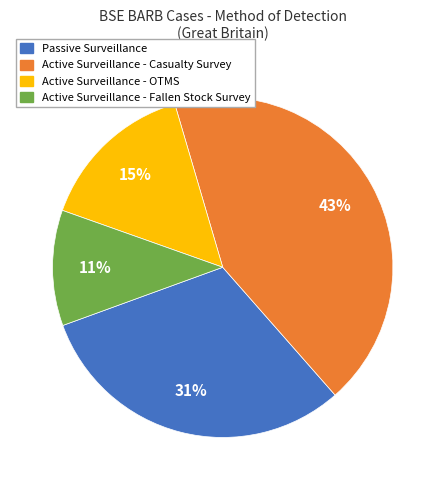

Rank the categories by value from highest to lowest.

Active Surveillance - Casualty Survey, Passive Surveillance, Active Surveillance - OTMS, Active Surveillance - Fallen Stock Survey